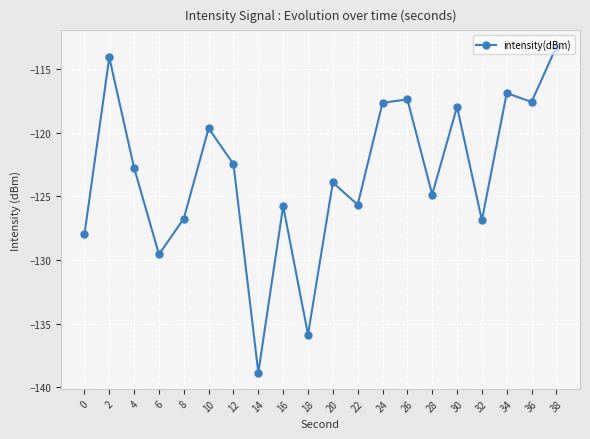

What is the sum of the values at 32 and 16?

-252.6